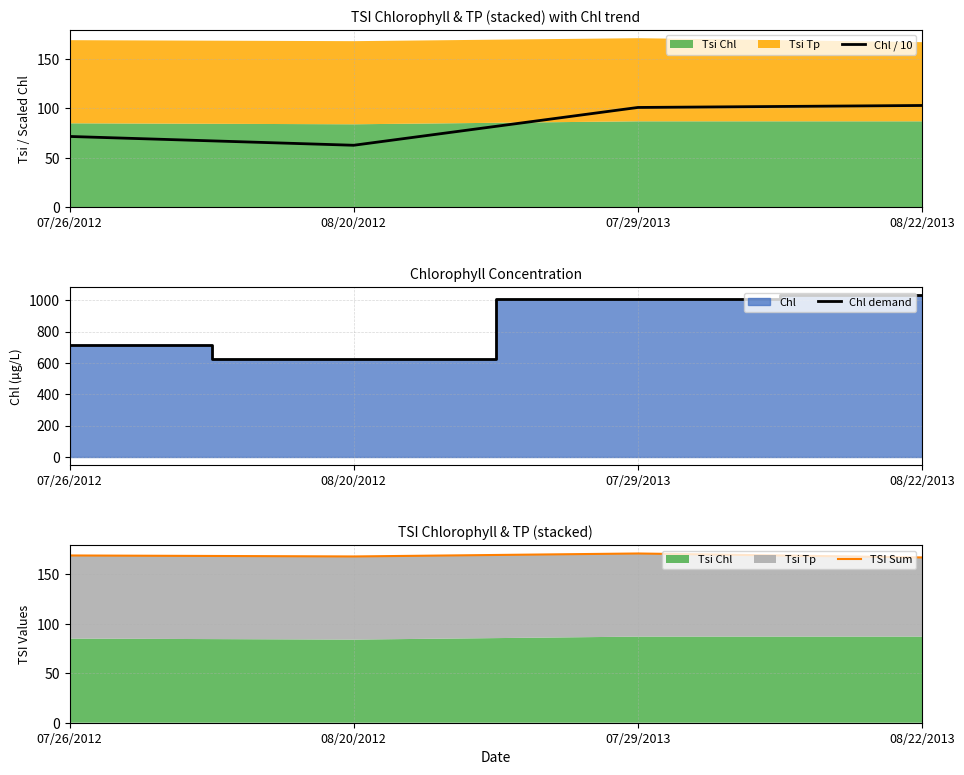

Reading left to right, transcribe all the data shown in this chart.

Chl / 10: 71.7	62.8	101.0	103.0
Chl demand: 717.0	628.0	1010.0	1030.0
TSI Sum: 169.0	168.0	171.0	167.0